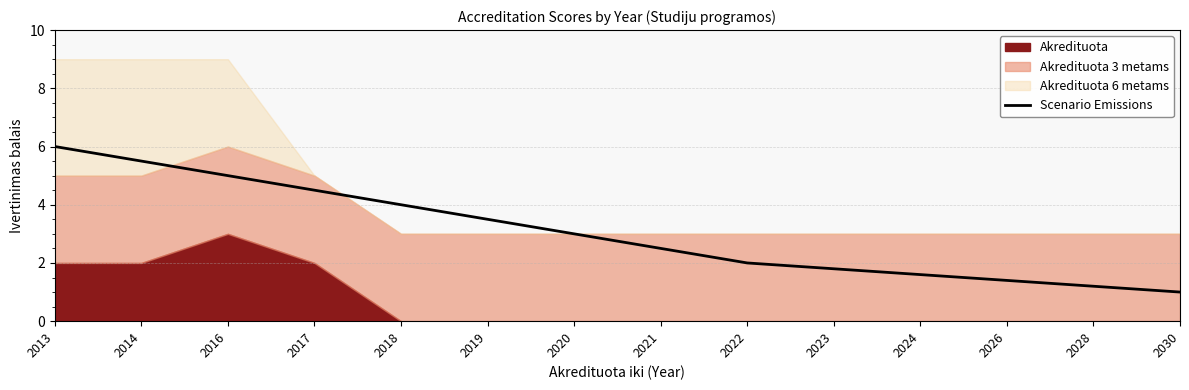

Is it true that Scenario Emissions equals 3.7 at 2021?

False